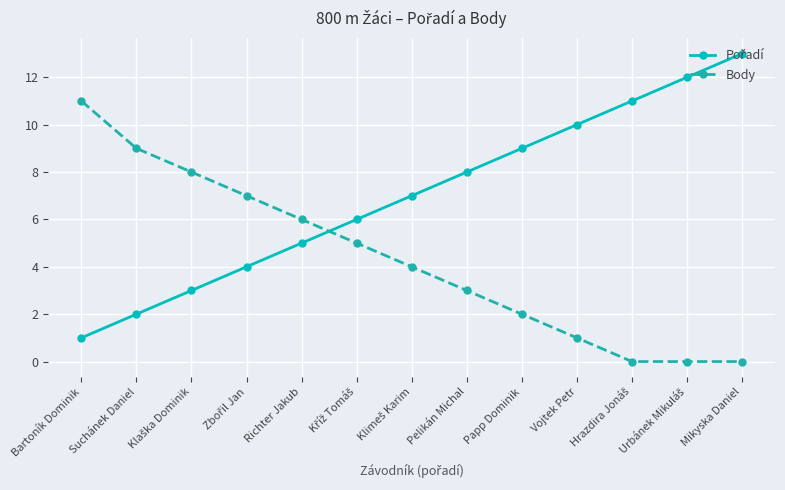

Count the number of data series in this chart.

2